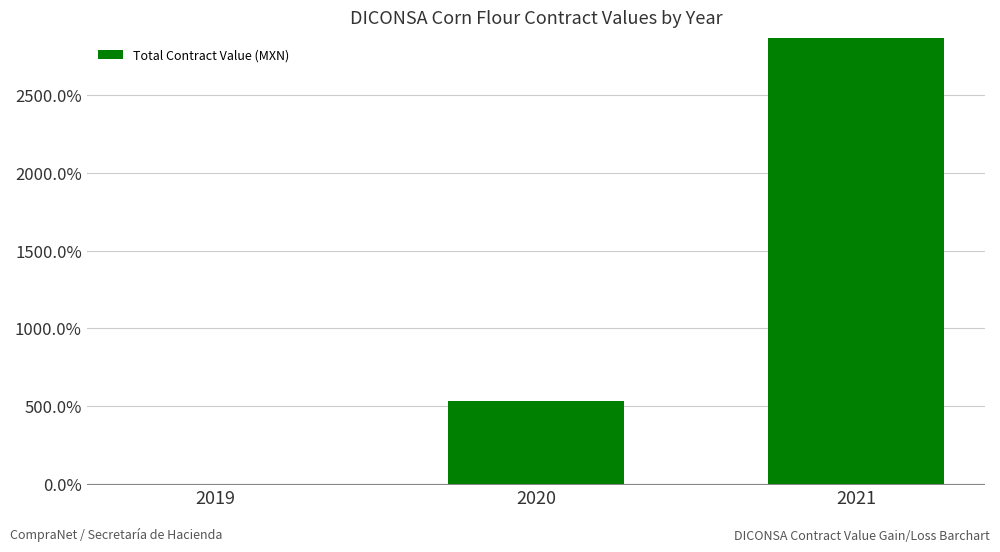

What is the change in value from 2020 to 2021?

+2336.7